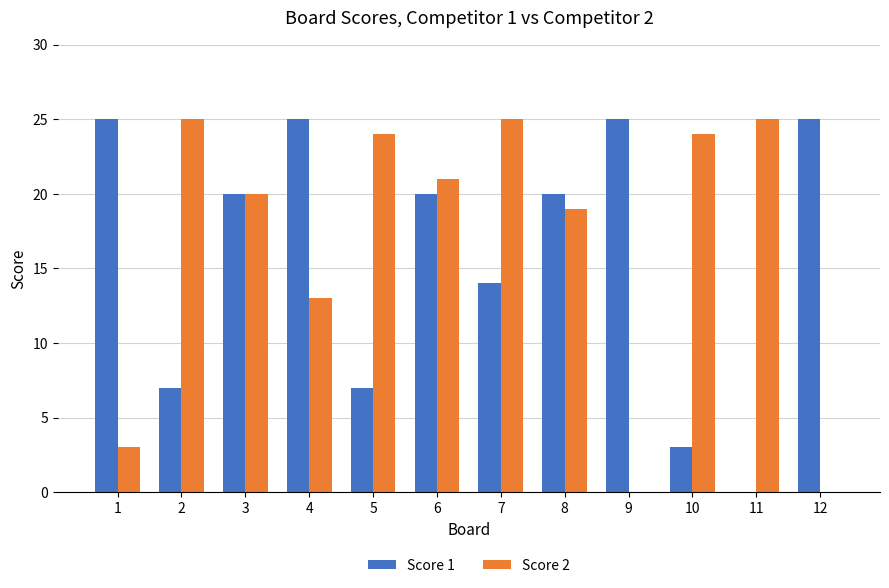

The Score 1 series shows 10 at 7. True or false?

False